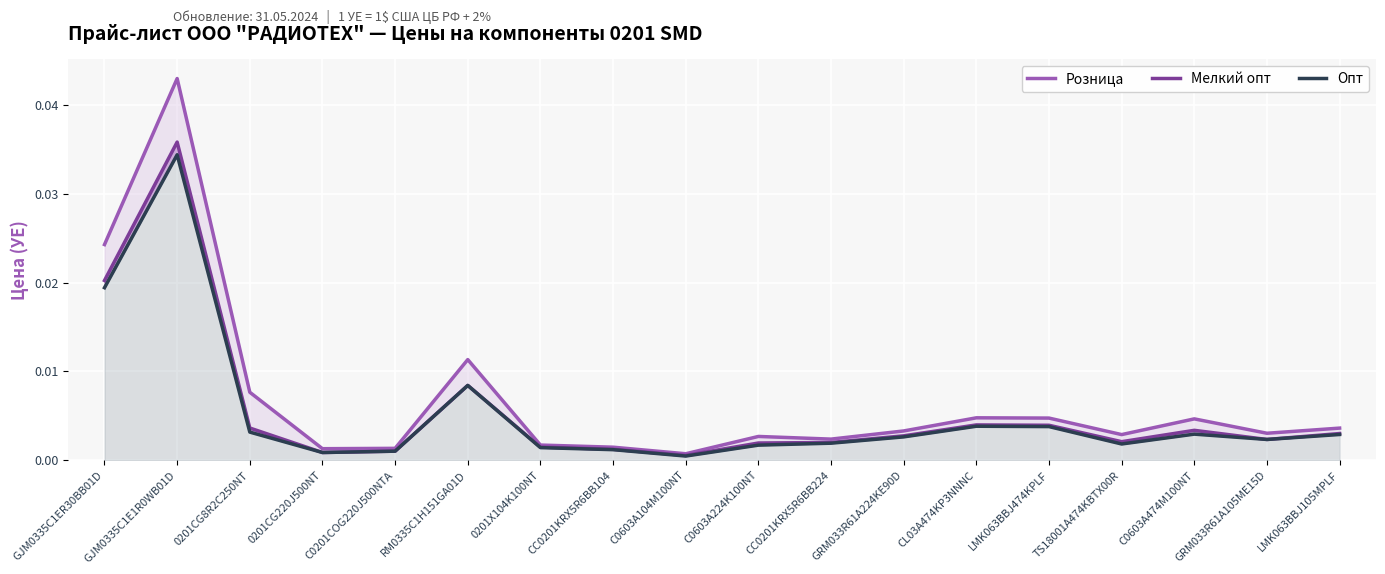

Is it true that Мелкий опт equals 0.0 at 0201CG8R2C250NT?

False